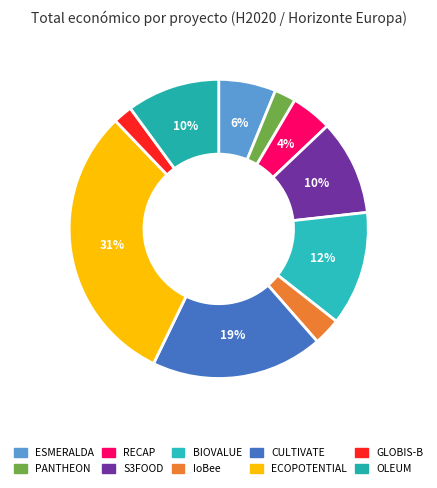

To the nearest percent, what is the difference between the largest and smallest slice percentages?

29%